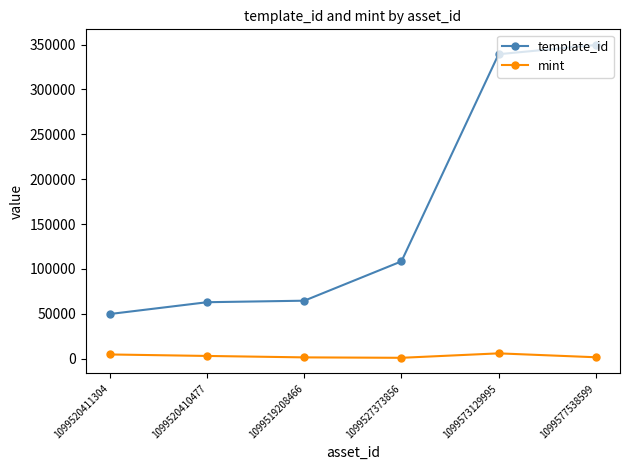

What position from the left is 1099520410477?

2